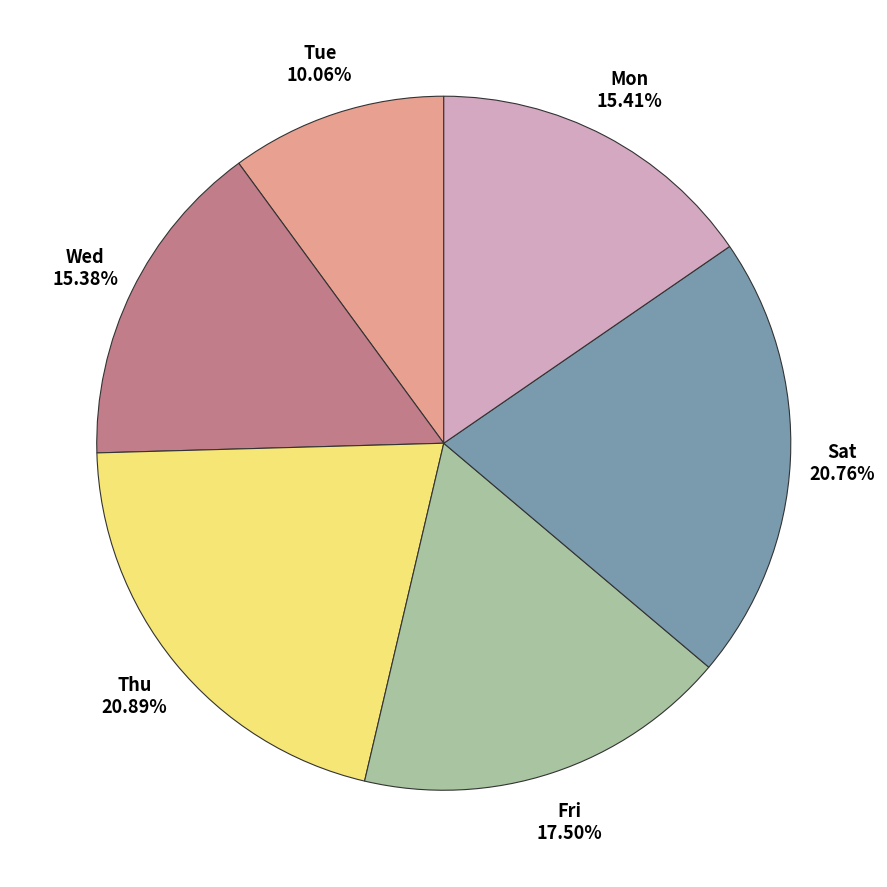

Is the sum of Sat and Fri greater than half?

No